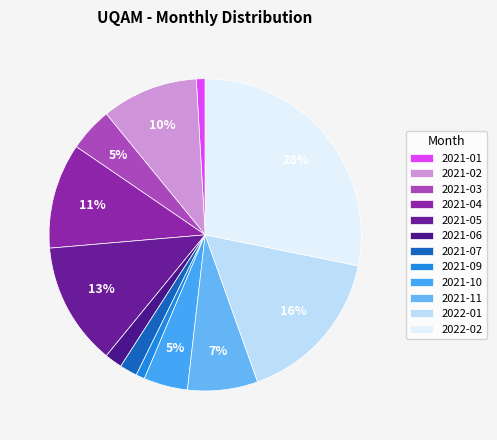

Between 2021-07 and 2022-02, which is larger?

2022-02